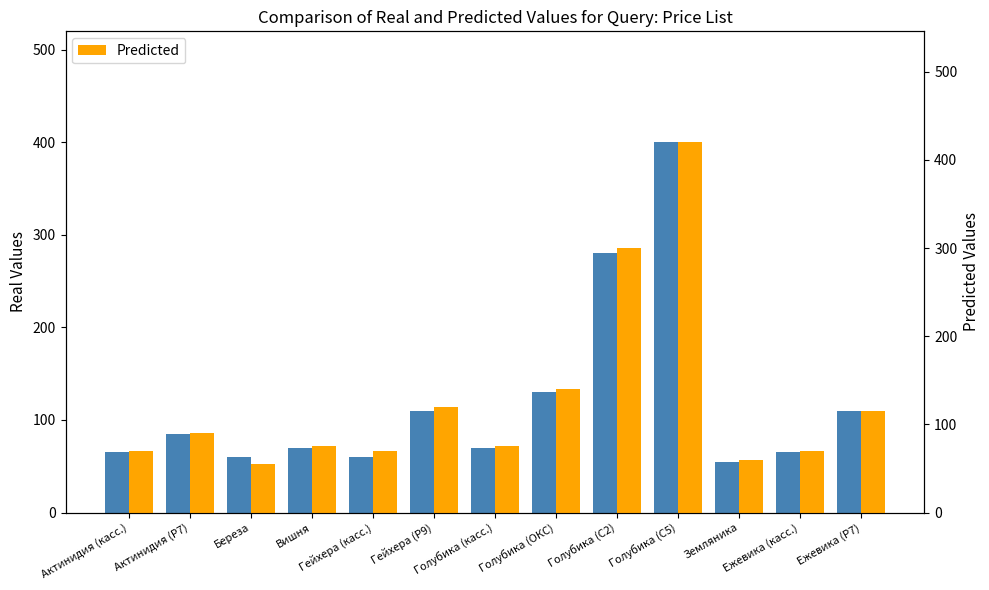

How many categories are shown in the chart?

13